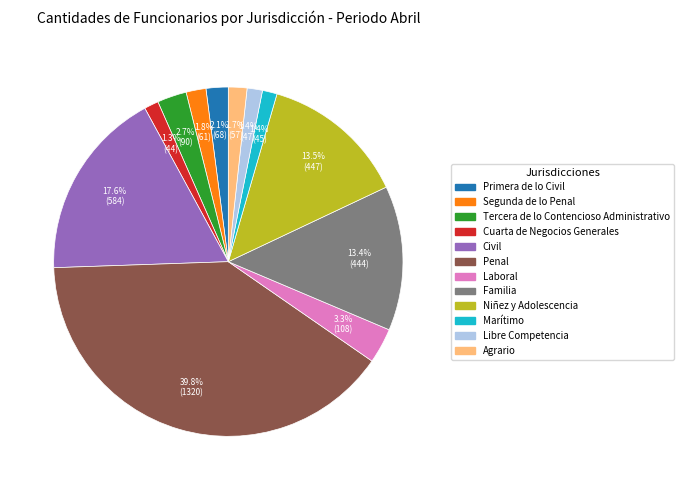

How many slices are in this pie chart?

12